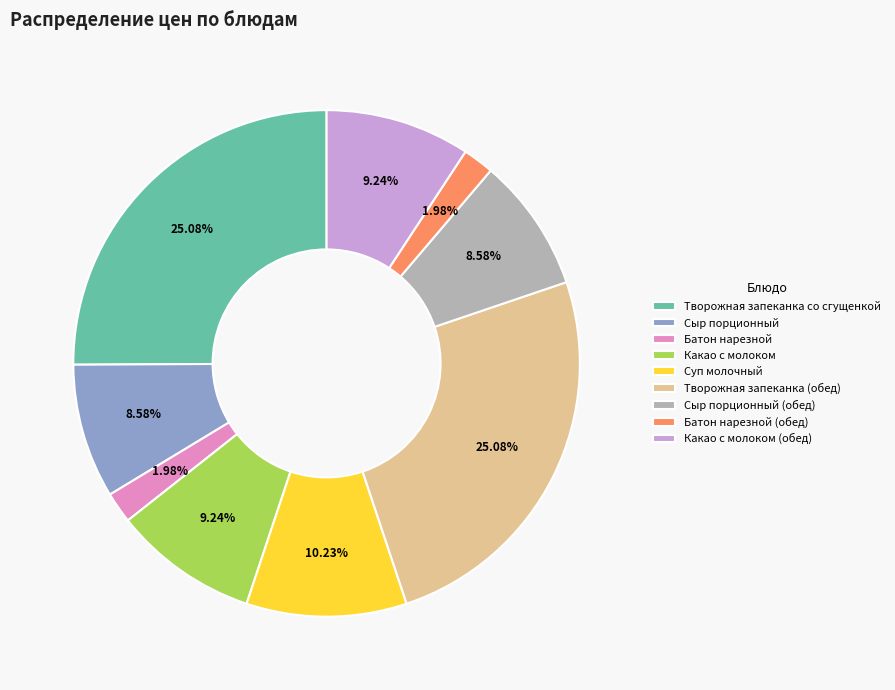

Which has a higher value, Батон нарезной or Суп молочный?

Суп молочный